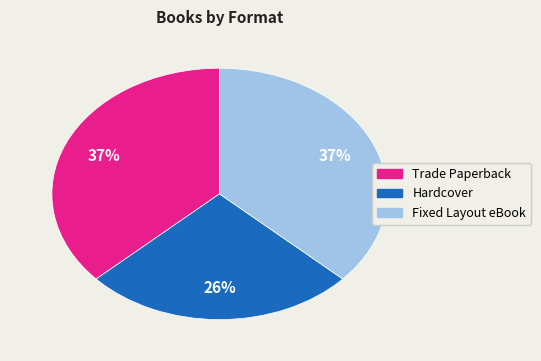

How many segments does this pie chart have?

3